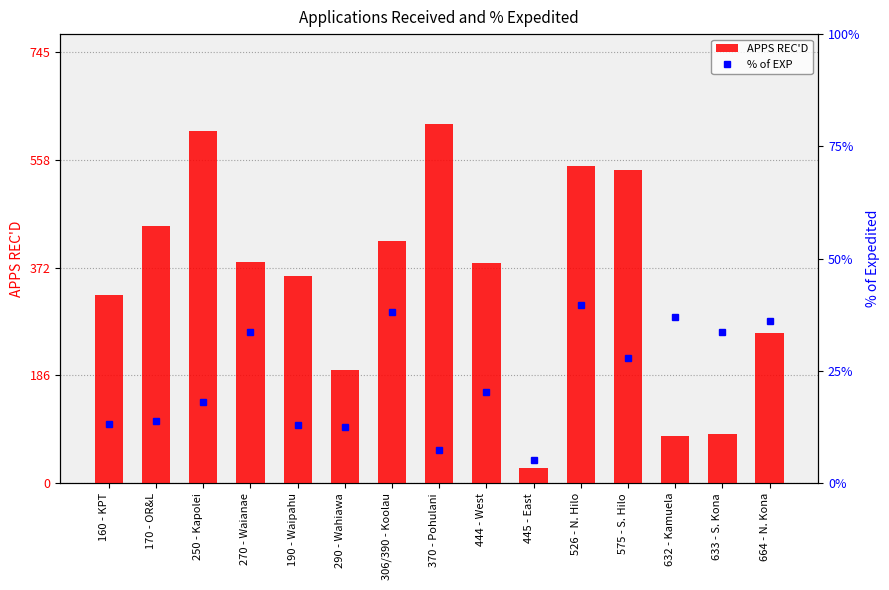

What are all the series names shown in the legend?

APPS REC'D, % of EXP